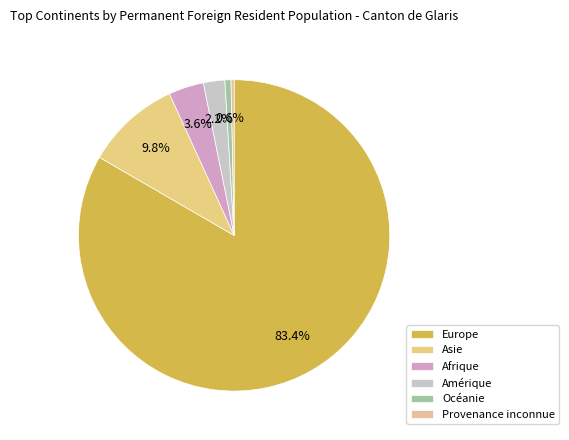

To the nearest percent, what portion does Asie represent?

10%